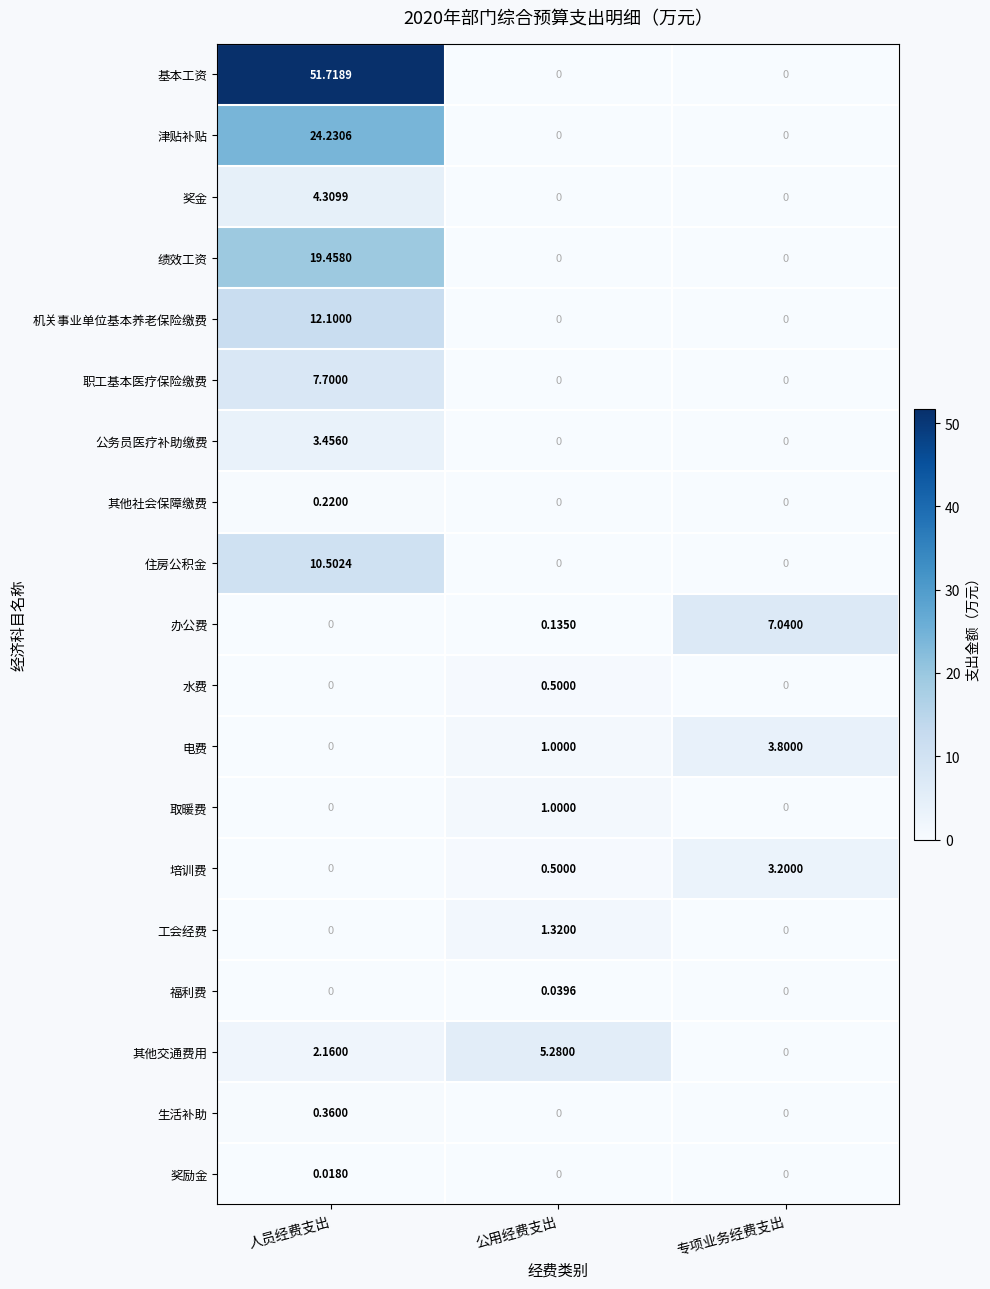

What is the spread (max minus min) of values at 公用经费支出?

5.3